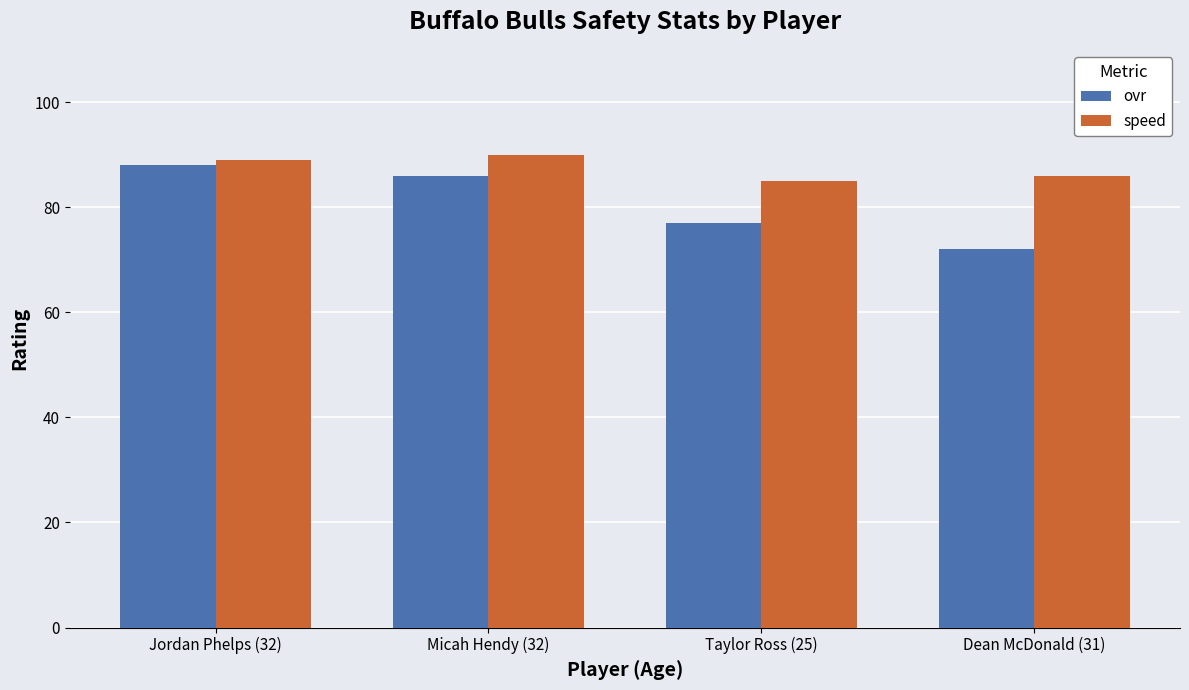

What is the spread (max minus min) of values at Dean McDonald (31)?

14